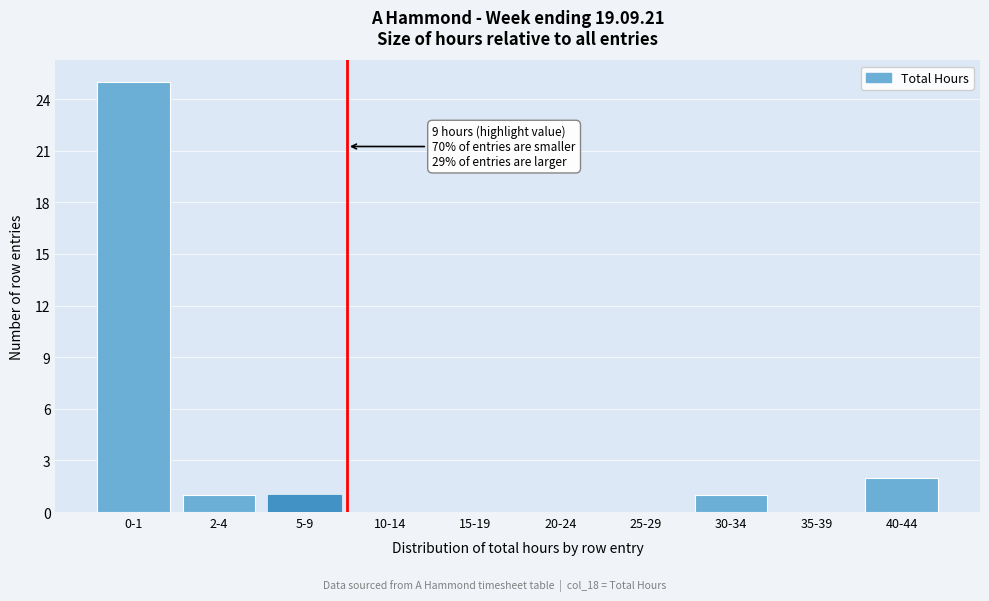

Reading right to left, list all the values displayed in this chart.

40-44=2	35-39=0	30-34=1	25-29=0	20-24=0	15-19=0	10-14=0	5-9=1	2-4=1	0-1=25